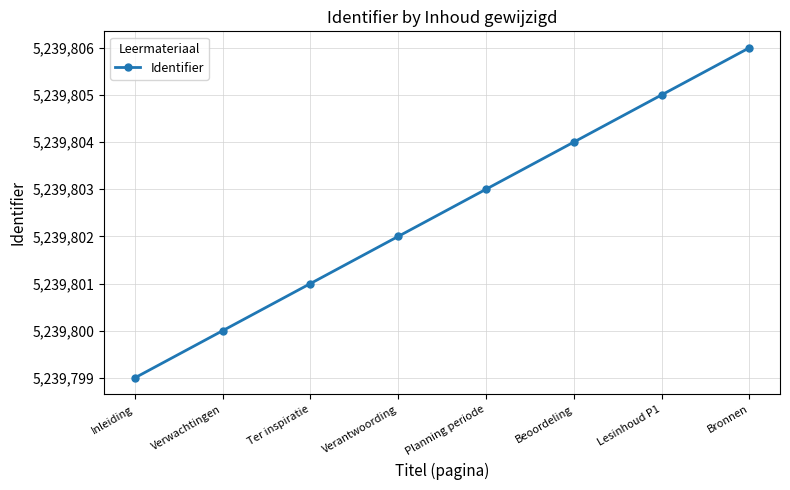

Is this an area chart (filled region under the line)?

No